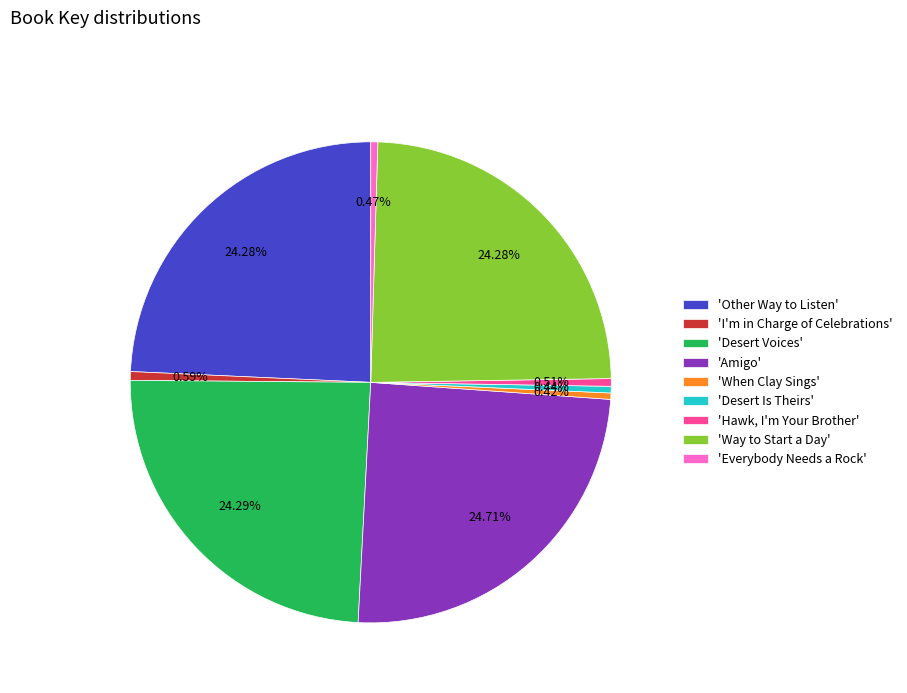

Do 'Desert Is Theirs' and 'I'm in Charge of Celebrations' together represent more than half of the pie?

No